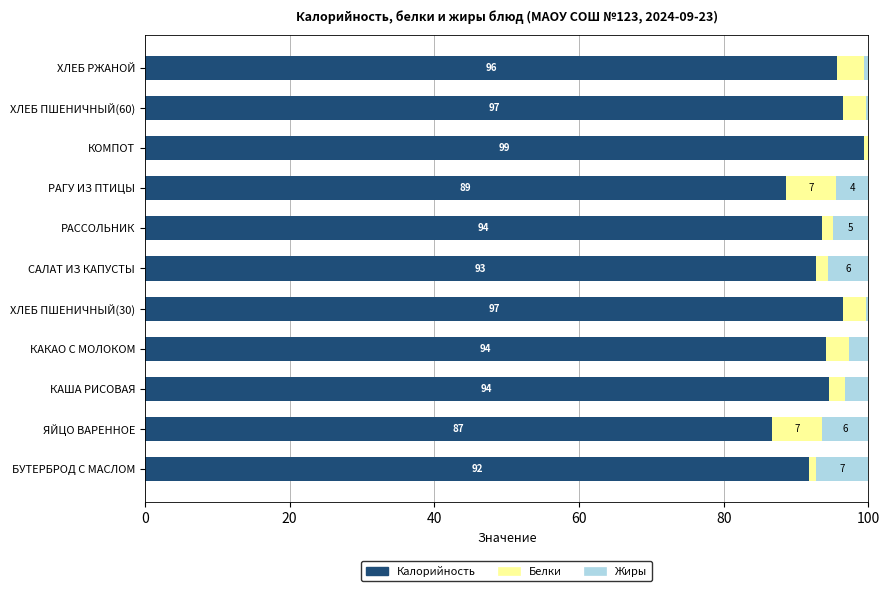

True or false: Калорийность has a value of 88.6 at РАГУ ИЗ ПТИЦЫ.

True